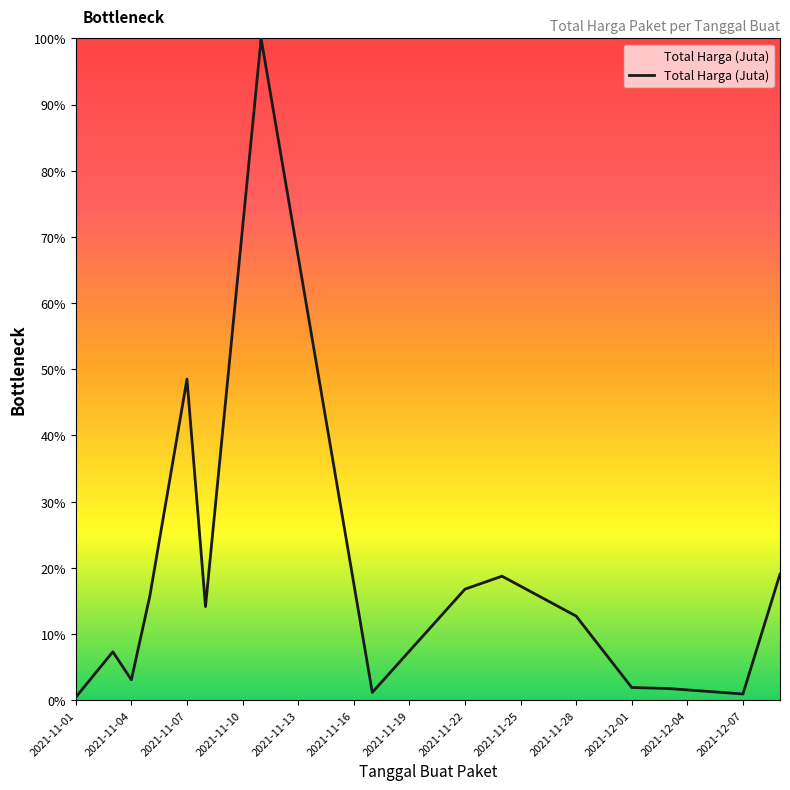

What is the sum of all values?

262.3